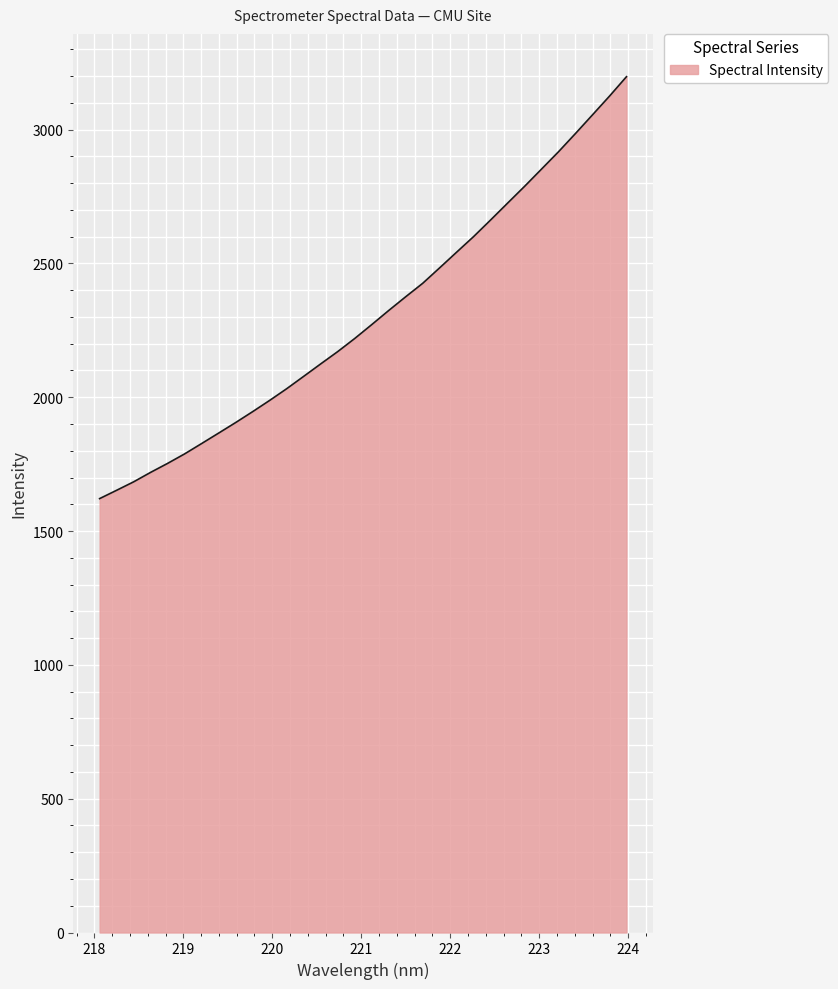

What is the maximum value shown in the chart?

3197.9